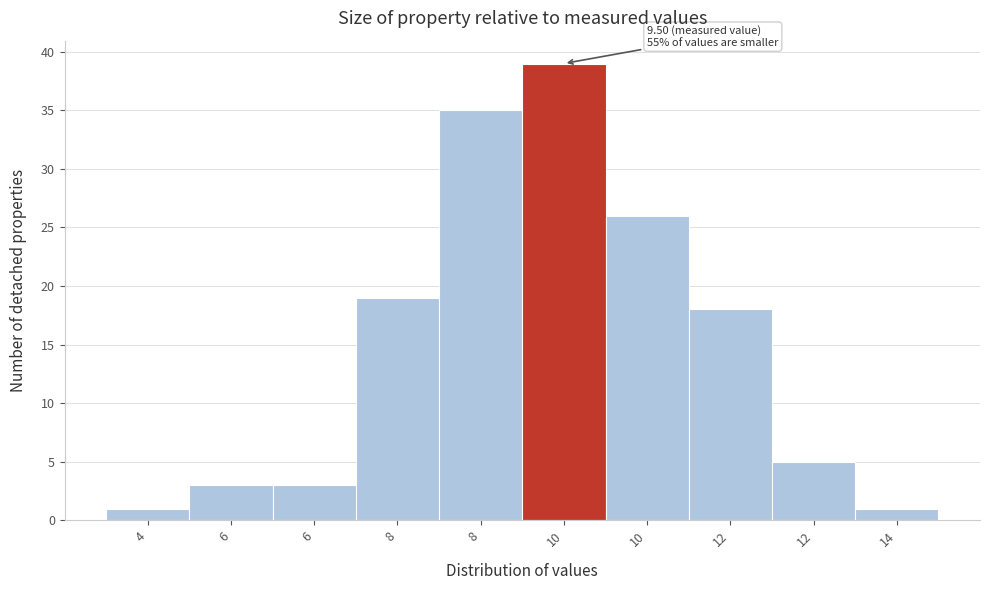

How many distinct data groups are displayed?

1